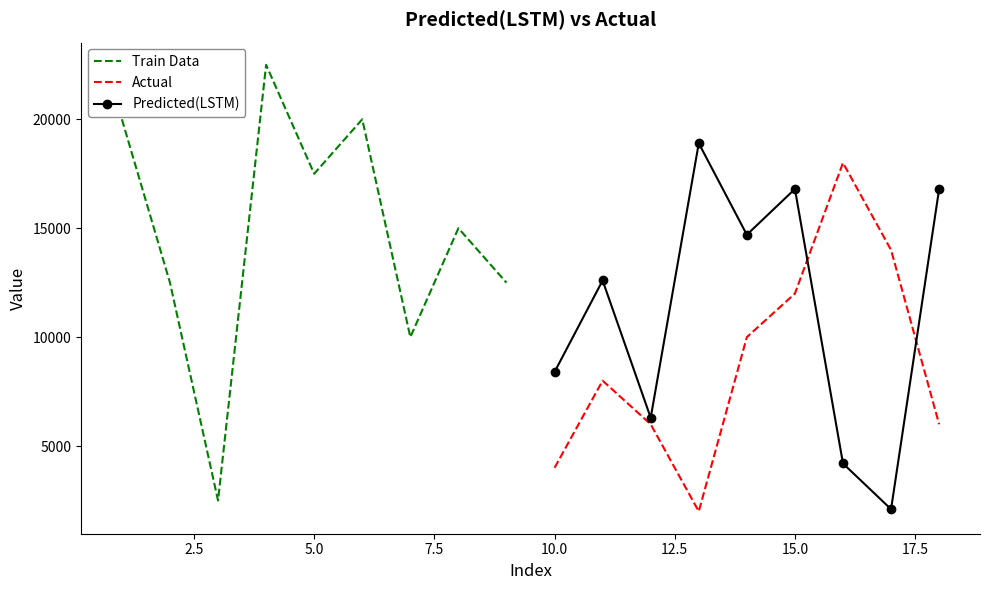

What is the difference between the second highest and second lowest values in the Actual series?

10000